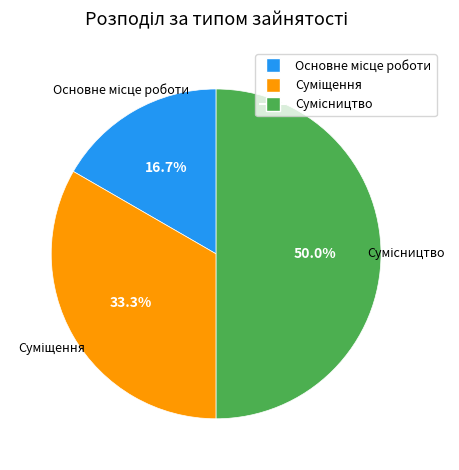

What percentage is NOT represented by Сумісництво?

50.0%